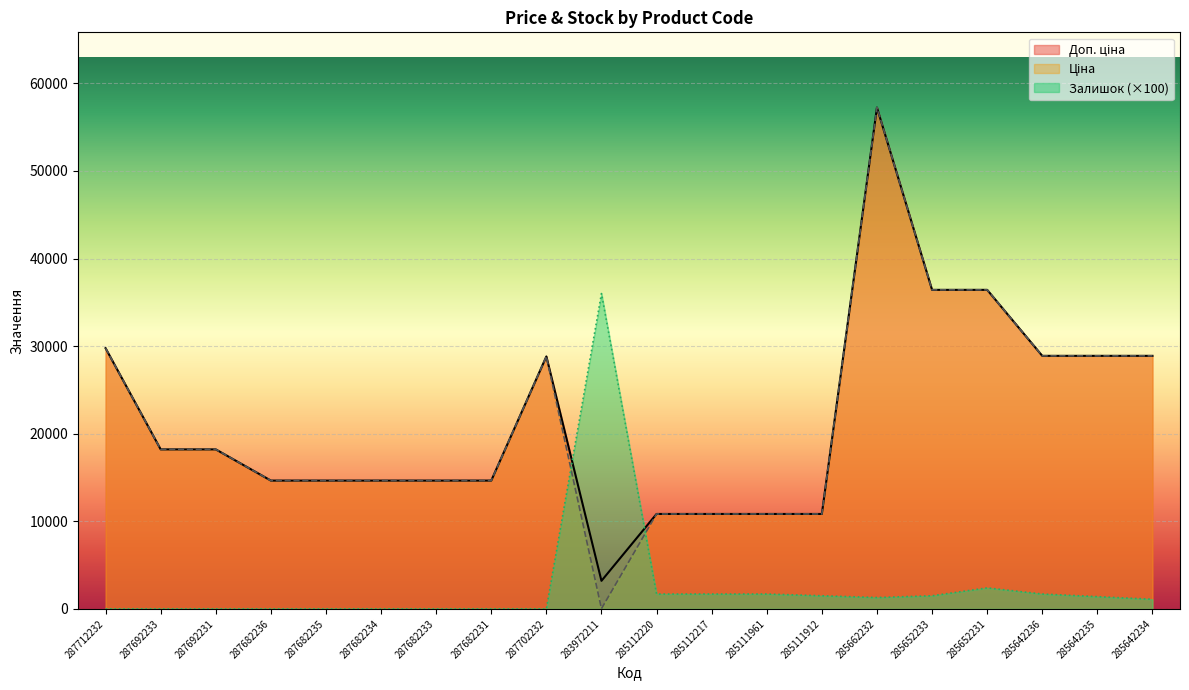

Which series has the largest total across all categories?

Доп. ціна